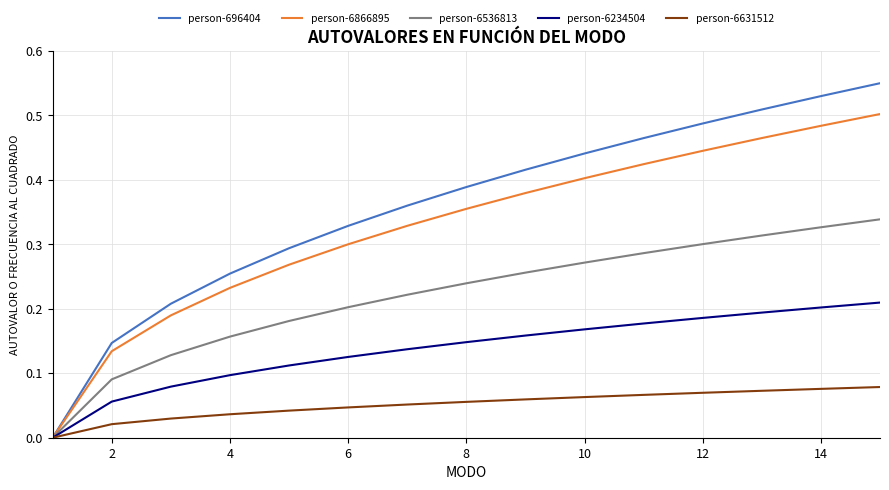

Which series has the widest spread of values?

person-696404